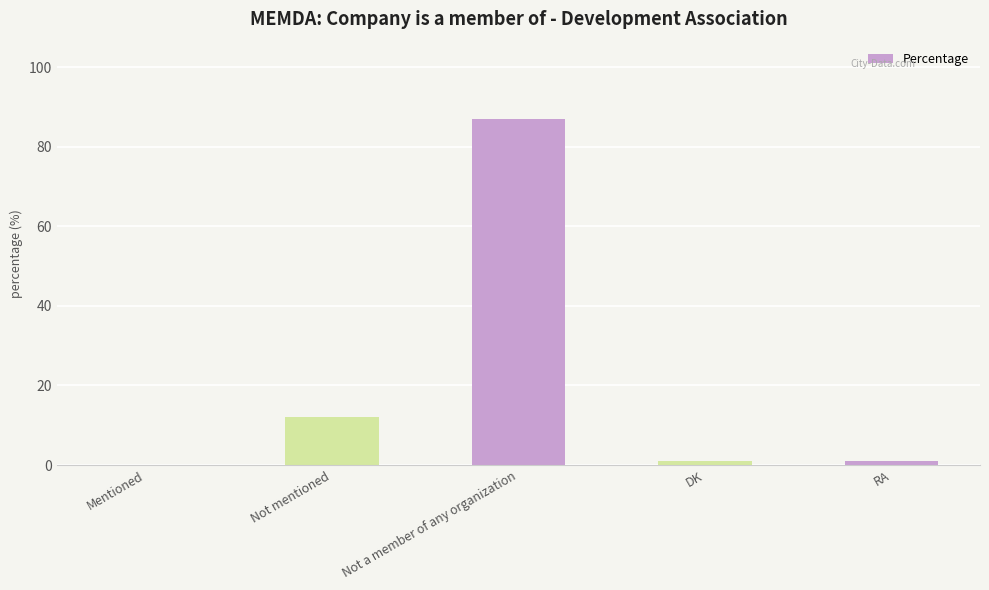

What is the change in value from Mentioned to DK?

+1